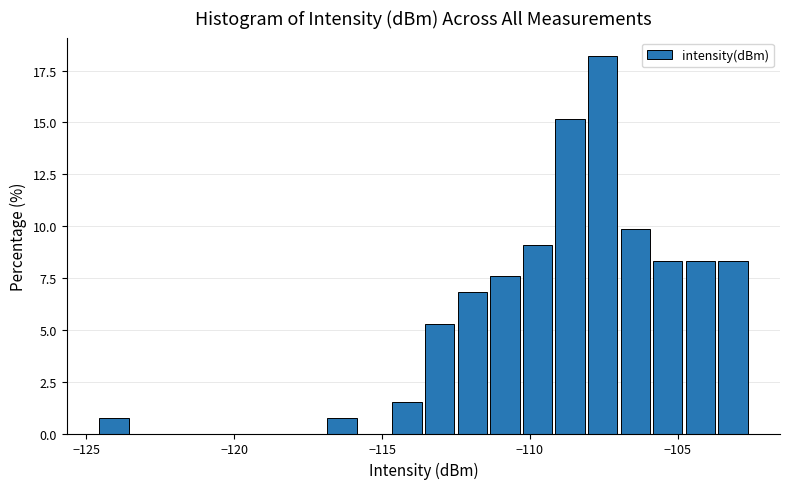

Read against the x-axis, roughly where is the centre of the tallest bar?

-107.5